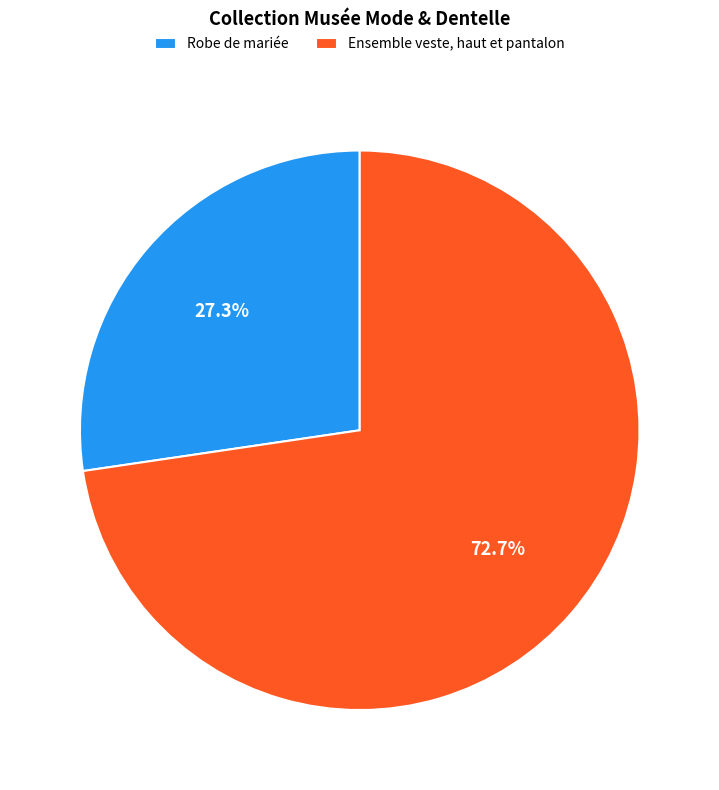

To the nearest percent, what percentage of the pie is Robe de mariée?

27%